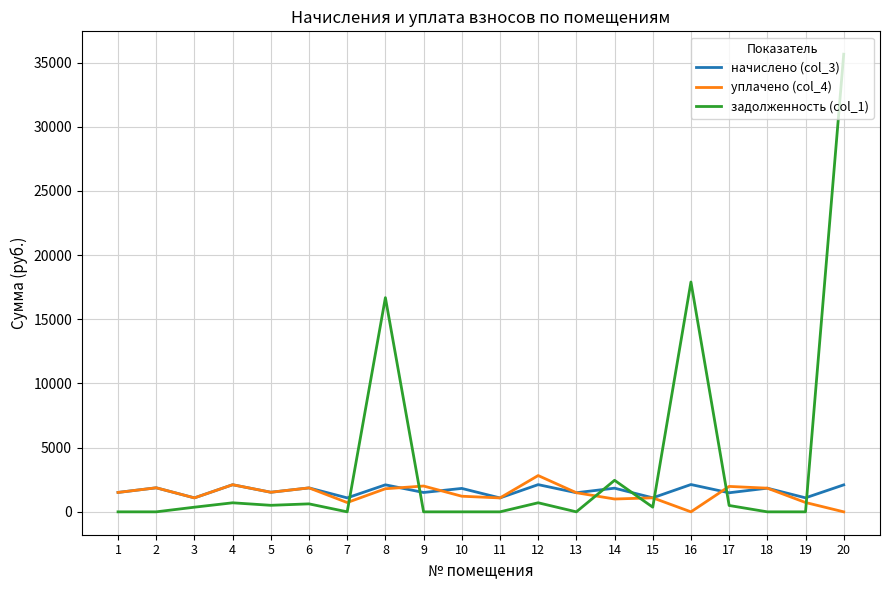

How many lines are shown in the chart?

3